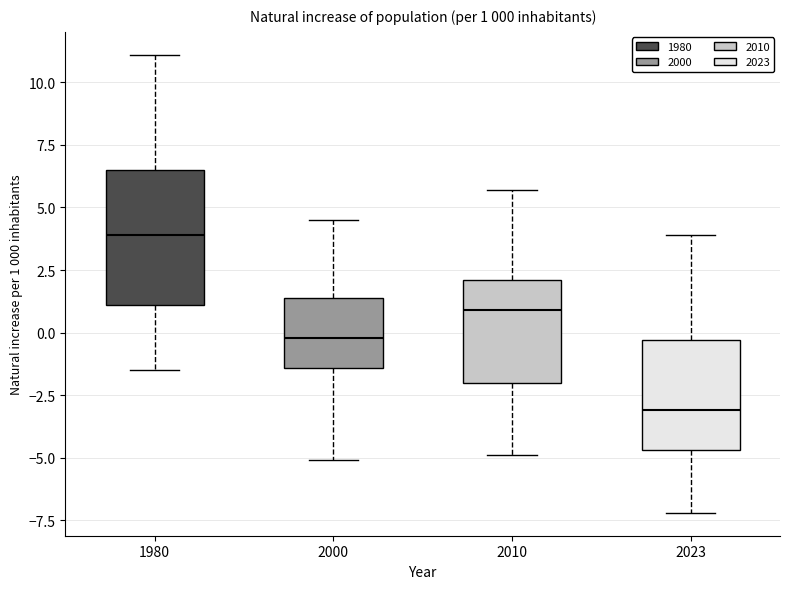

Which box has the lowest median line?

2023